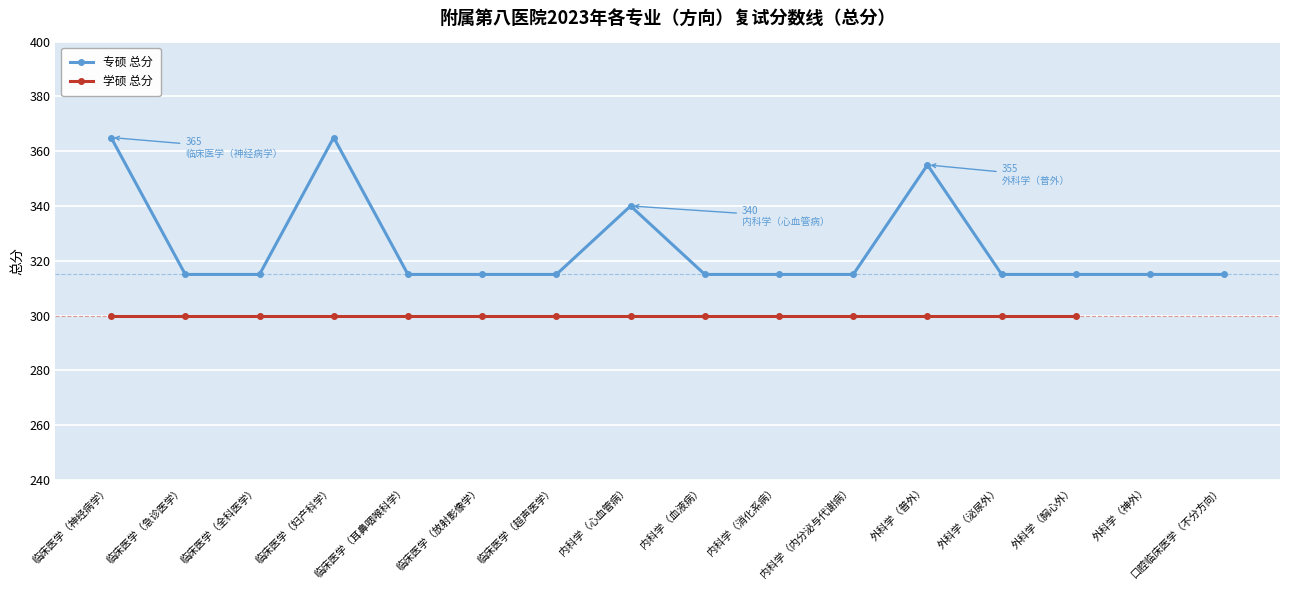

What is the label of the 12th point from the right?

临床医学（耳鼻咽喉科学）